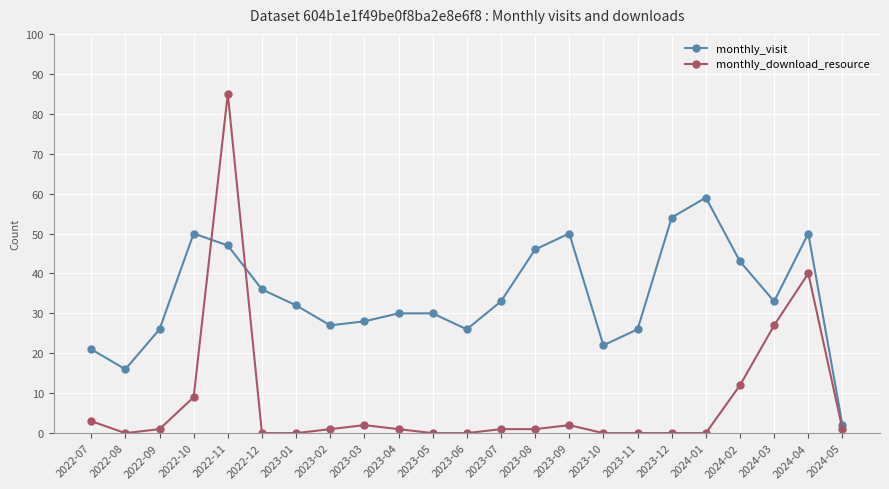

How many lines are shown in the chart?

2